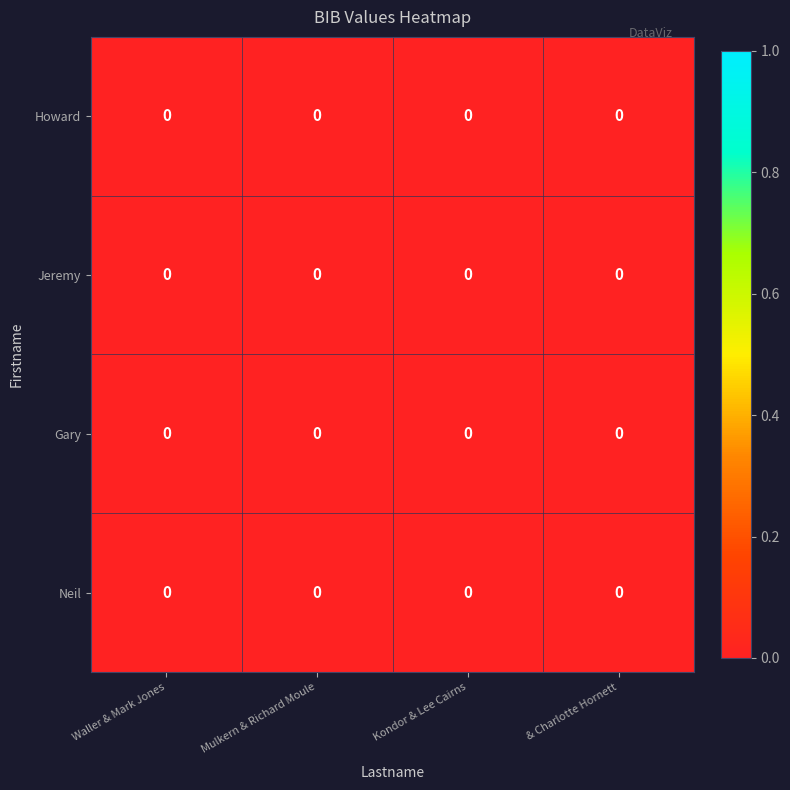

How many row_0 values are between 0 and 1?

4